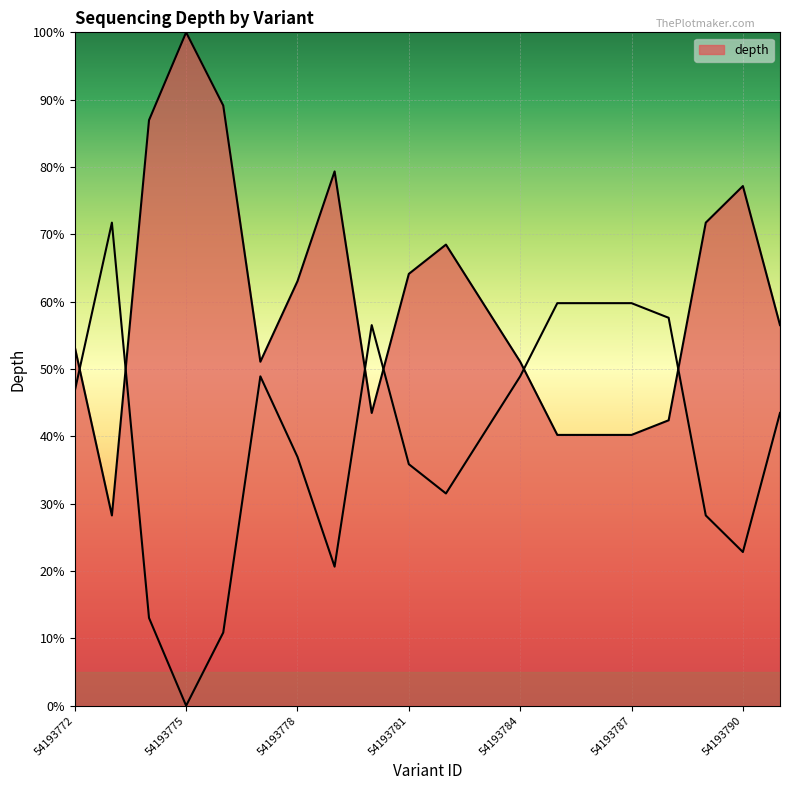

How many series are shown in this chart?

1